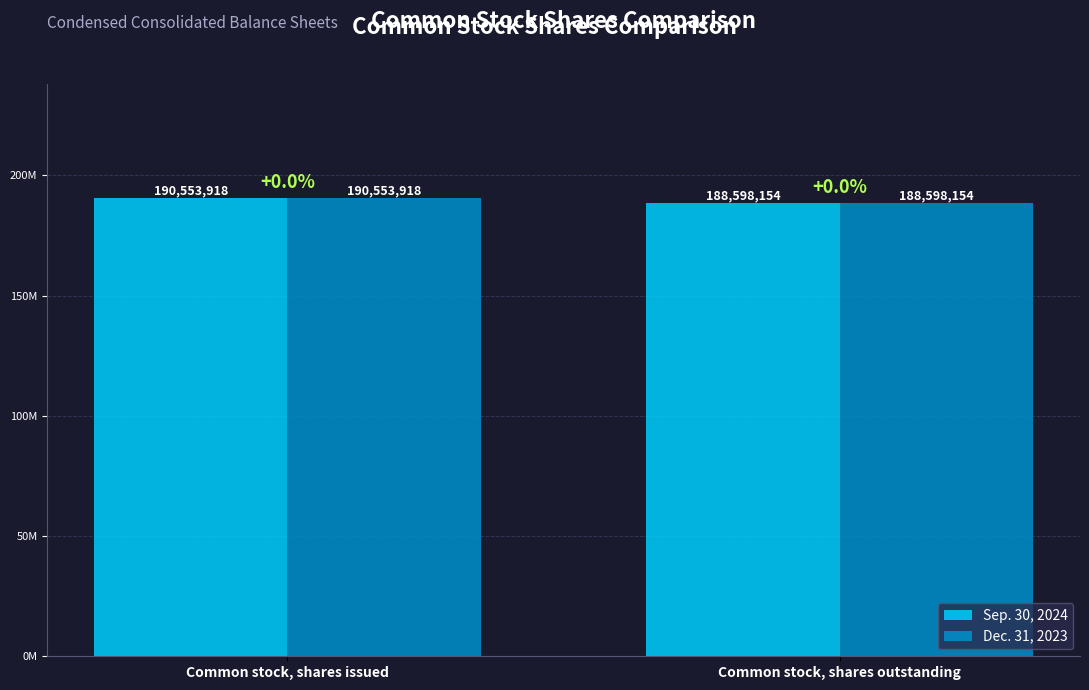

Are the bars horizontal?

No